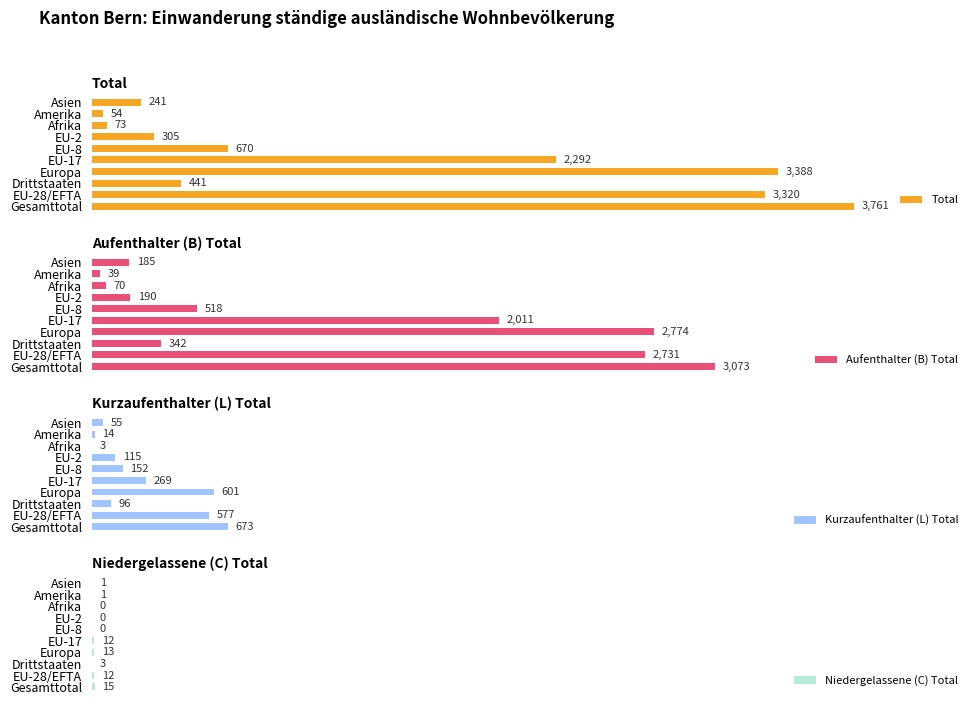

Count the number of categories in the chart.

10